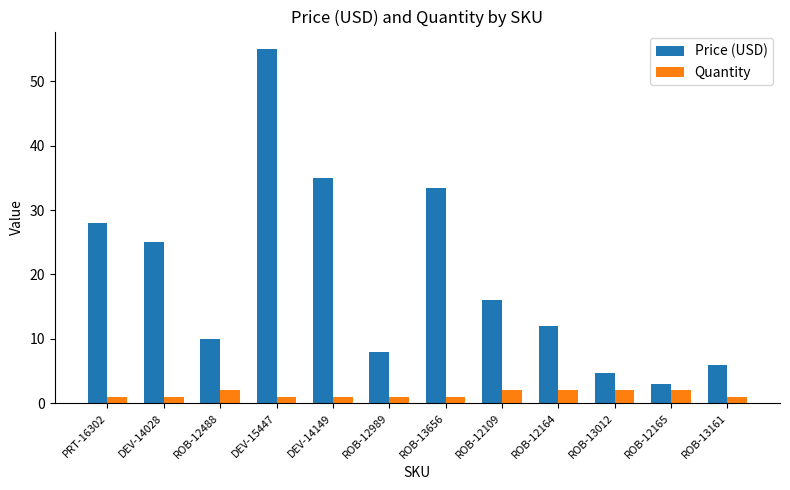

Which series has the widest spread of values?

Price (USD)